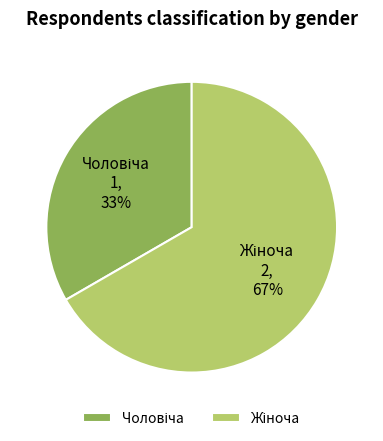

To the nearest percent, what is the average slice percentage?

50%